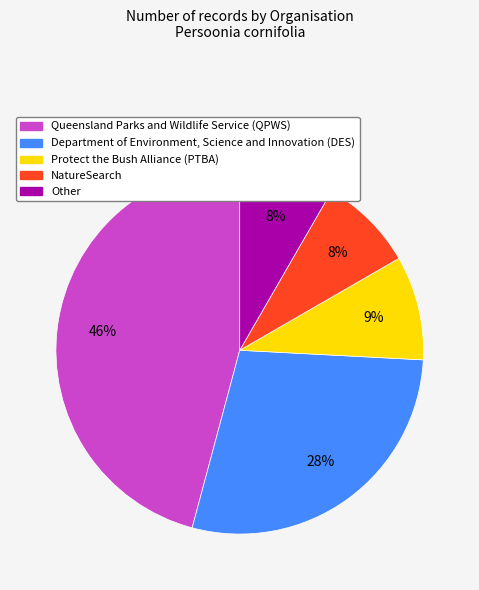

Between Department of Environment, Science and Innovation and Other, which is larger?

Department of Environment, Science and Innovation